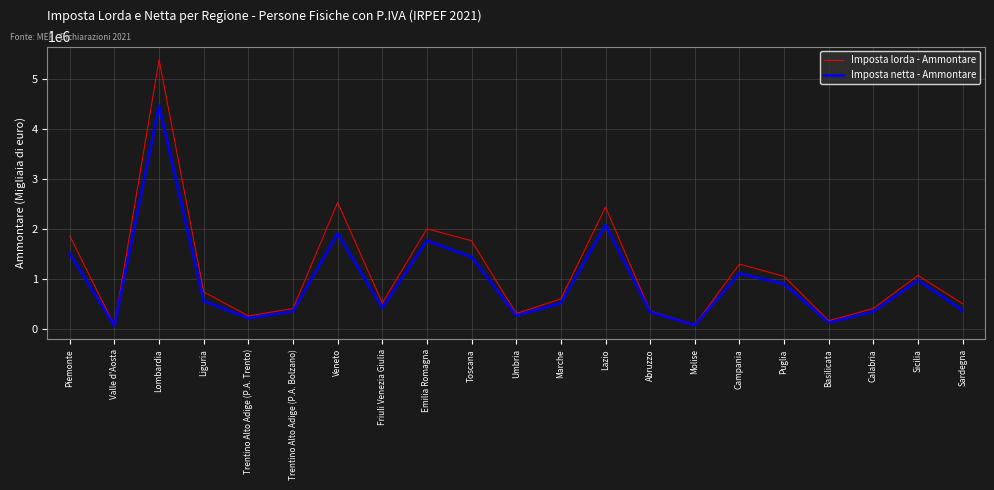

True or false: Imposta lorda - Ammontare has a value of 353686.2 at Abruzzo.

True